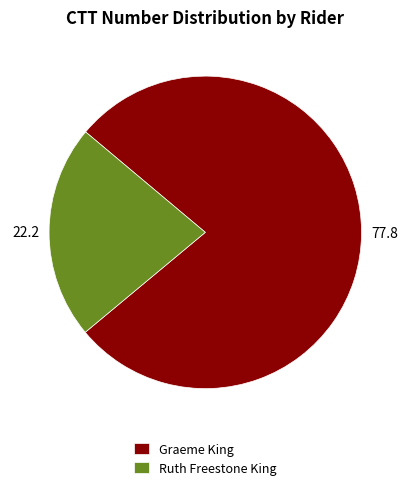

What is the largest slice in the pie chart?

Graeme King